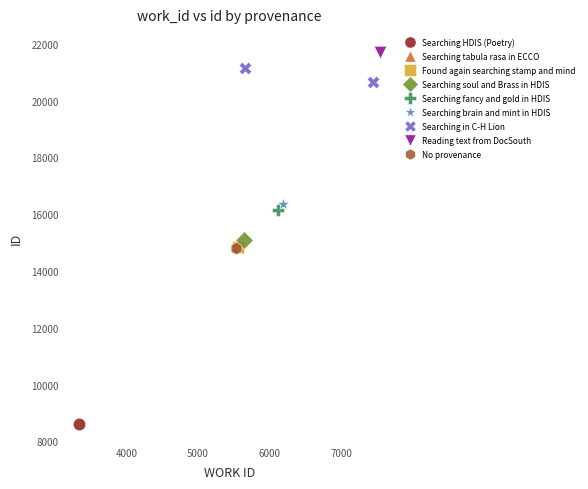

What are all the series names shown in the legend?

Searching HDIS (Poetry), Searching tabula rasa in ECCO, Found again searching stamp and mind, Searching soul and Brass in HDIS, Searching fancy and gold in HDIS, Searching brain and mint in HDIS, Searching in C-H Lion, Reading text from DocSouth, No provenance